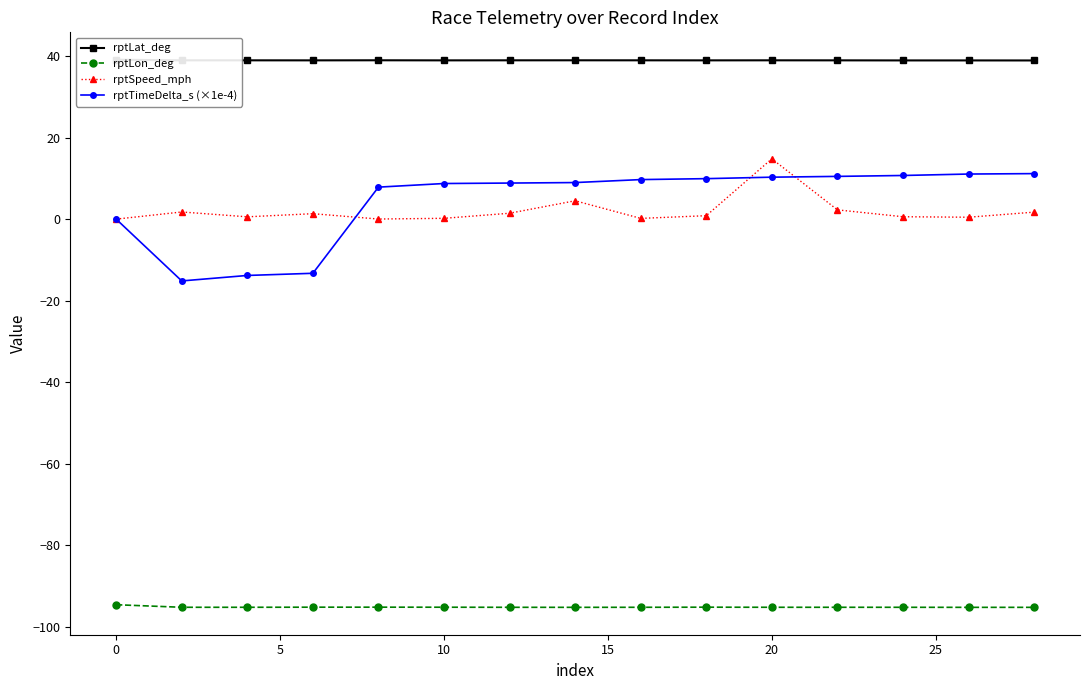

Which series has the largest total across all categories?

rptLat_deg